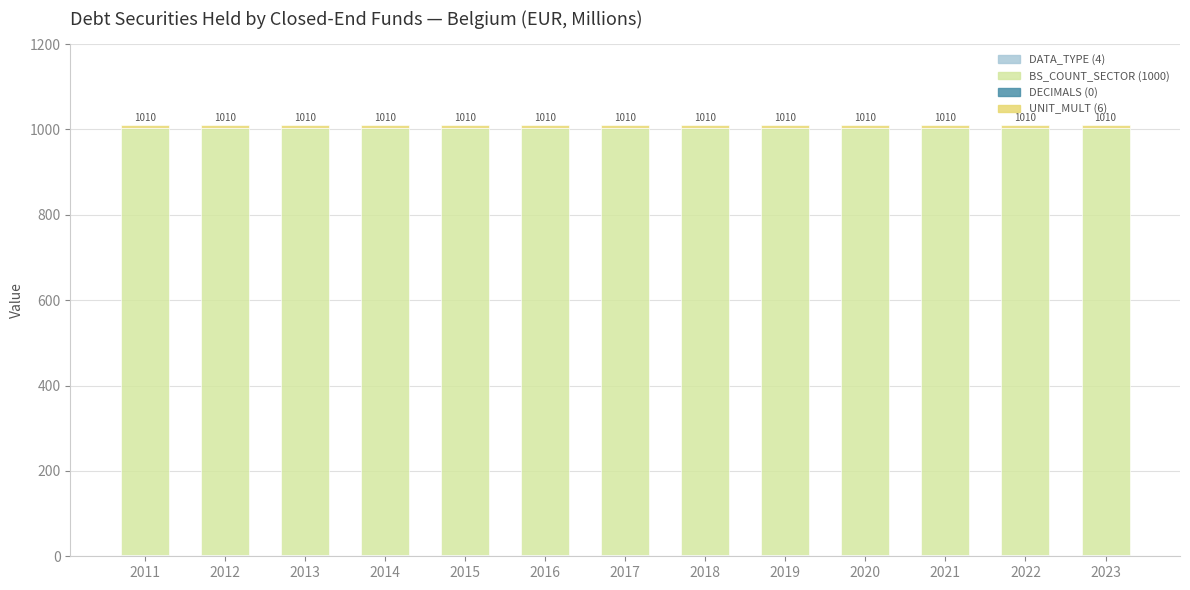

What is the sum of the DATA_TYPE (4) values at 2022 and 2016?

8